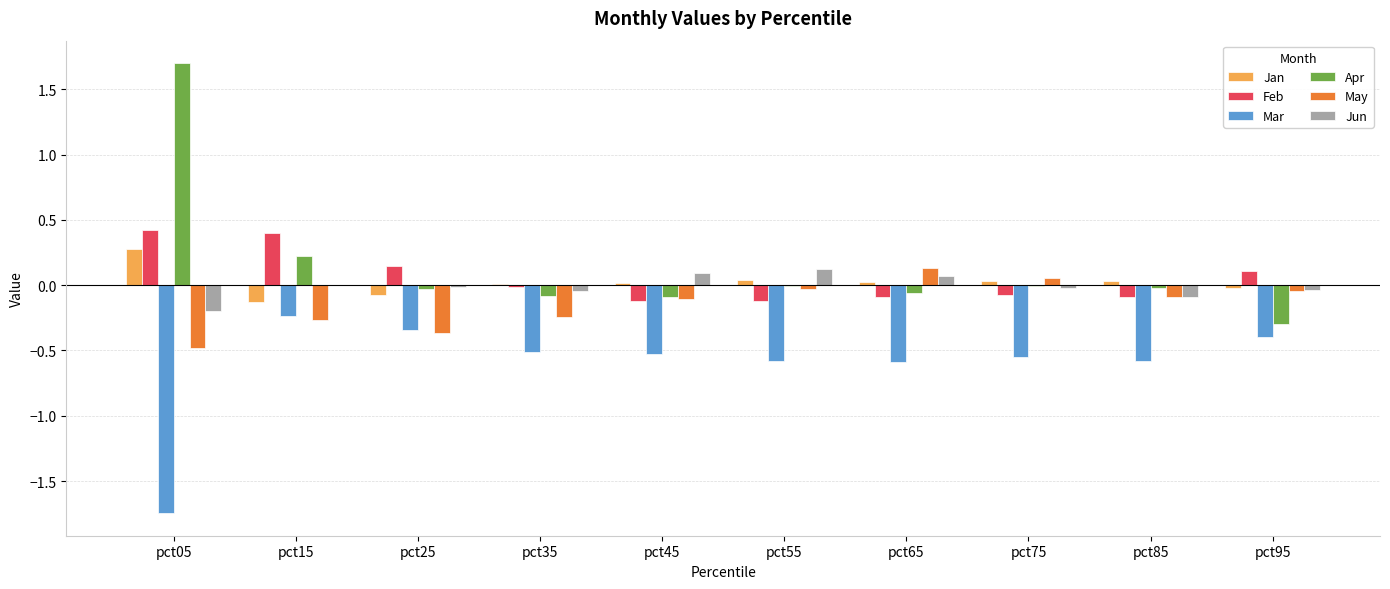

What is the sum of all Apr values?

1.3